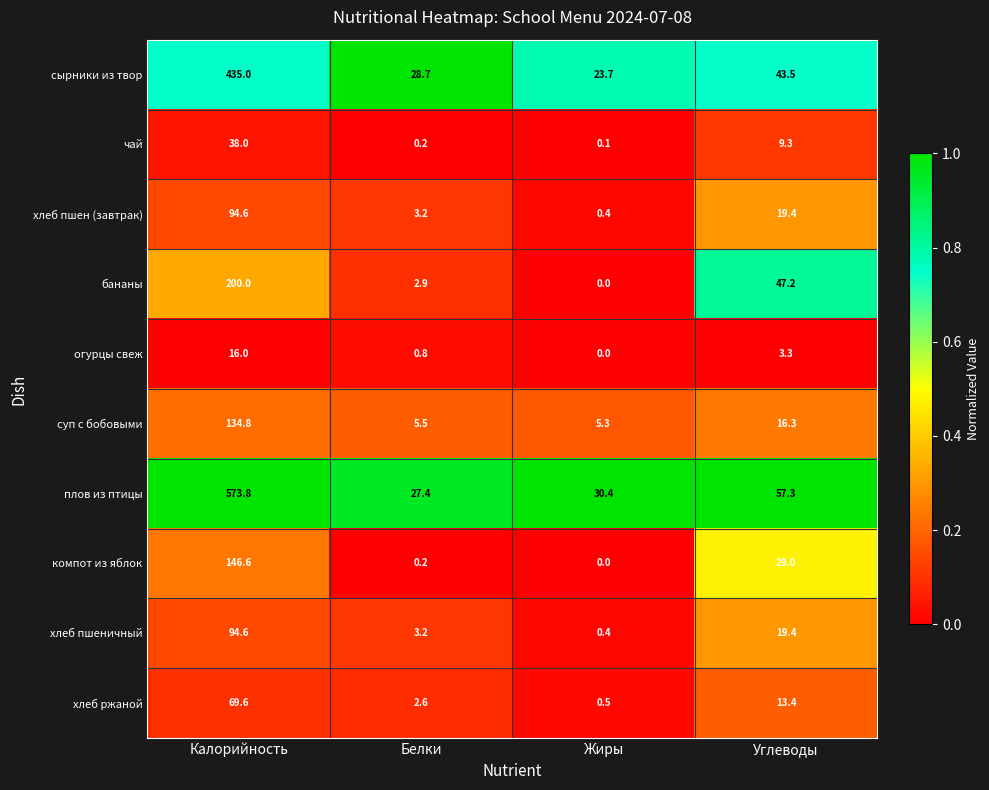

Which series has the largest total across all categories?

плов из птицы